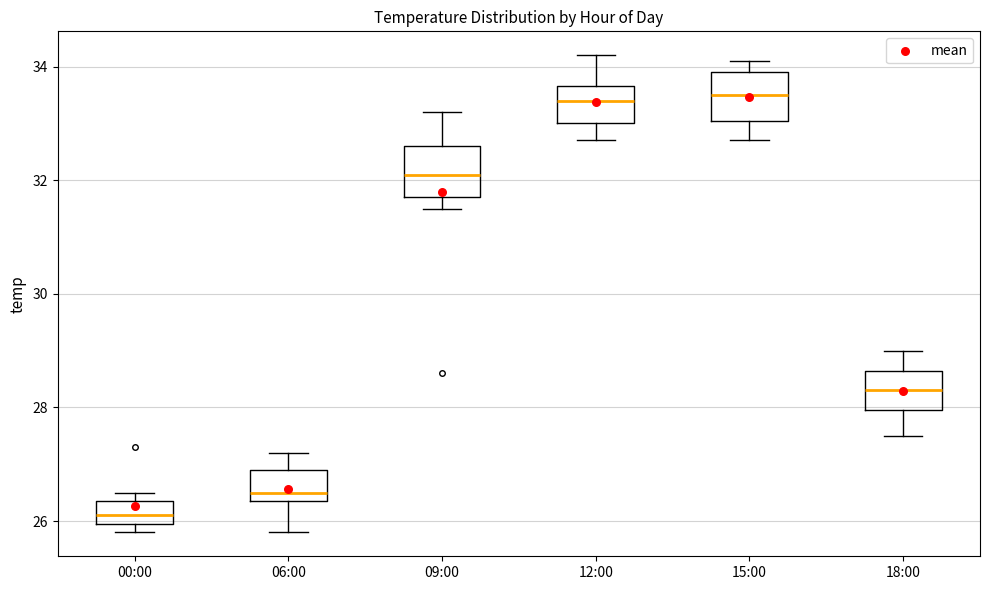

Reading left to right, read every box against the y-axis: the position of its median line, the range the box covers, and the ends of its whiskers. The values are not printed on the chart, so give them approximately, as read against the axis.

00:00: median 26.2, box 26.0 to 26.4, whiskers 25.8 to 26.6
06:00: median 26.6, box 26.4 to 27.0, whiskers 25.8 to 27.2
09:00: median 32.2, box 31.8 to 32.6, whiskers 31.6 to 33.2
12:00: median 33.4, box 33.0 to 33.6, whiskers 32.8 to 34.2
15:00: median 33.6, box 33.0 to 34.0, whiskers 32.8 to 34.2
18:00: median 28.4, box 28.0 to 28.6, whiskers 27.6 to 29.0